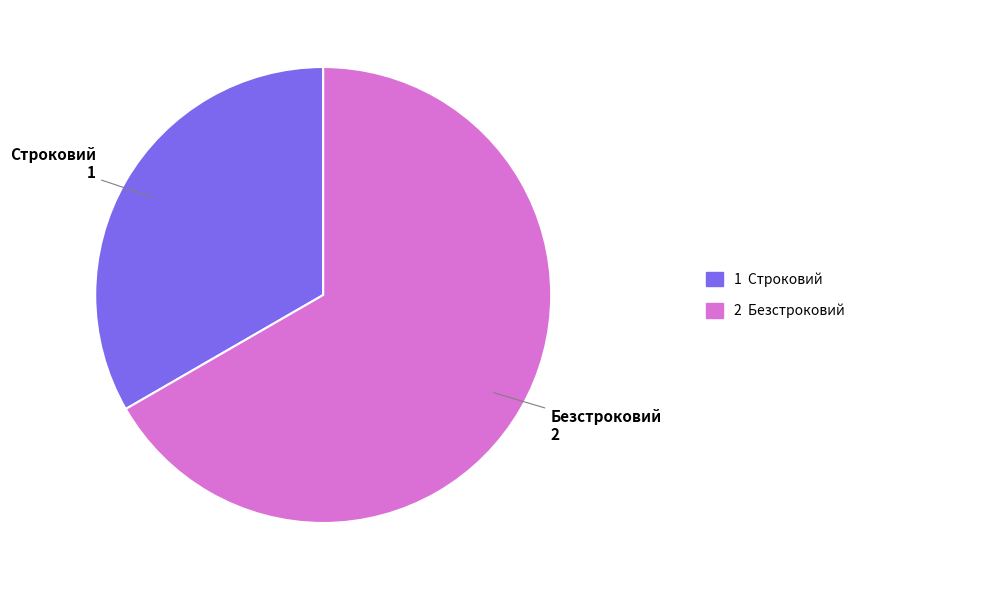

How many segments does this pie chart have?

2